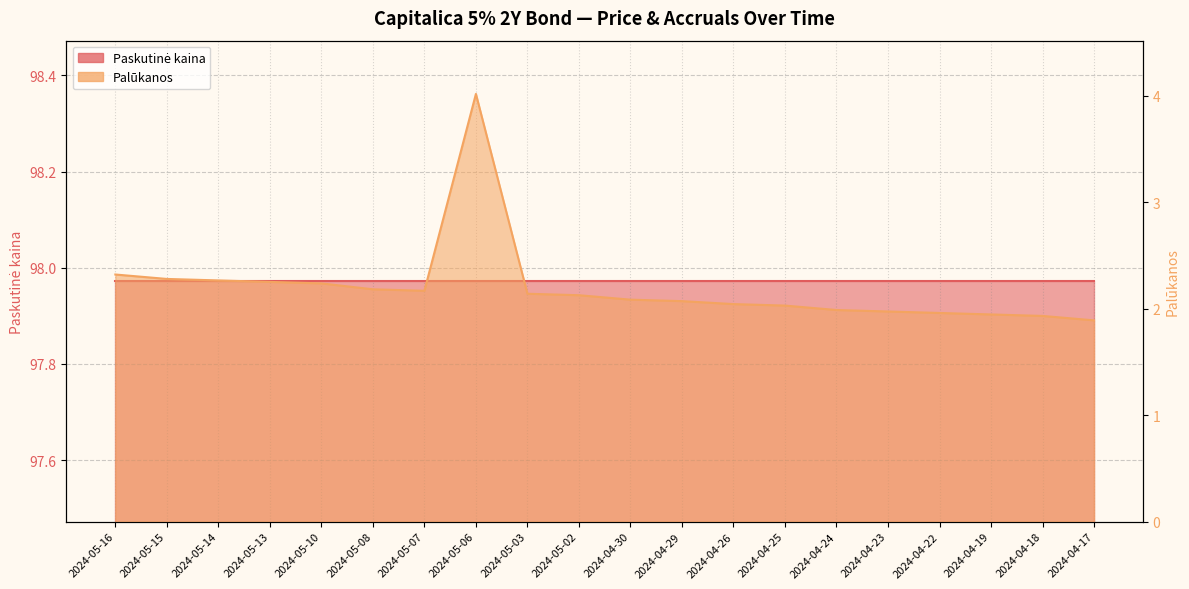

Reading left to right, list all the values displayed in this chart.

2.3	2.3	2.3	2.2	2.2	2.2	2.2	4.0	2.1	2.1	2.1	2.1	2.0	2.0	2.0	2.0	2.0	1.9	1.9	1.9